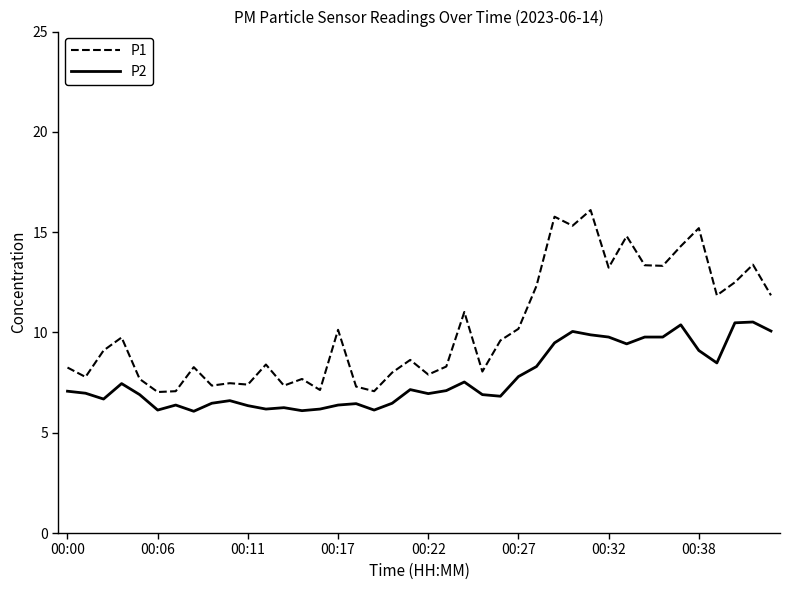

Which series has the largest total across all categories?

P1